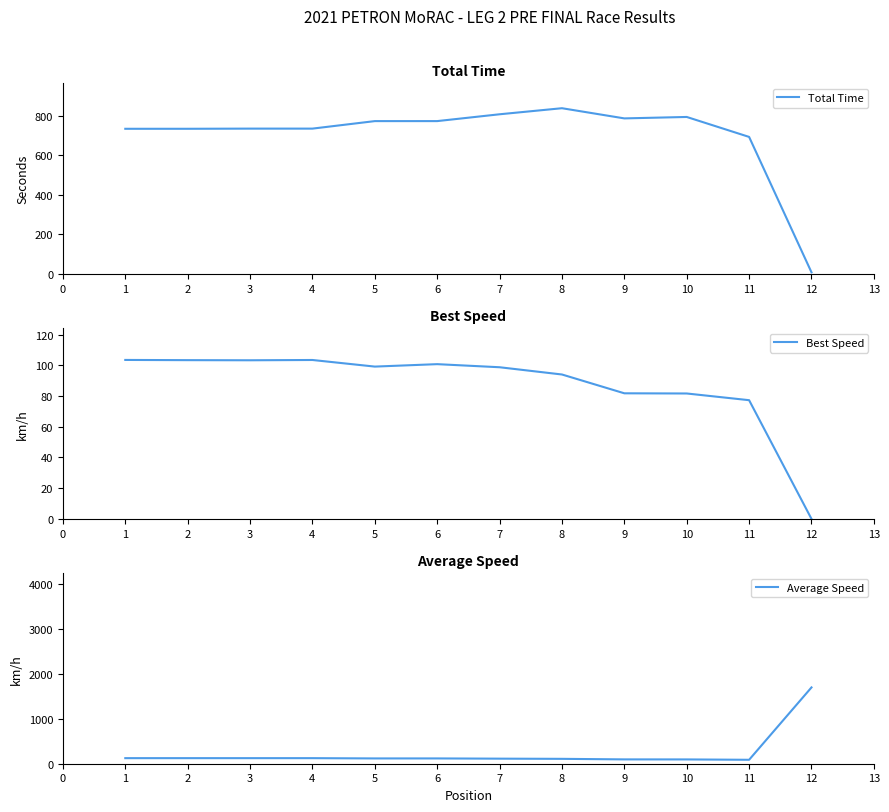

Read the Total Time value at 1.

733.5